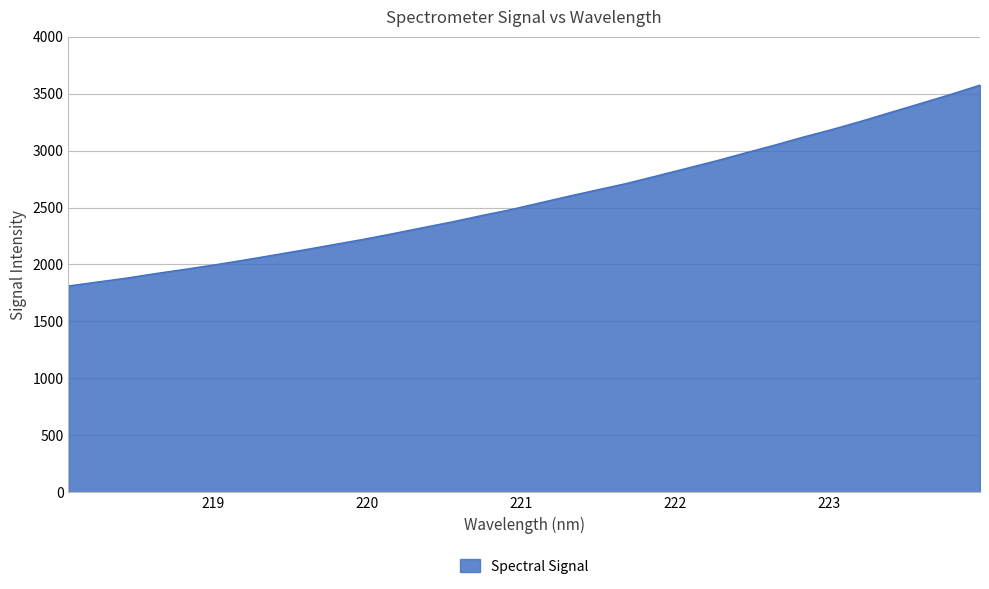

What is the greatest value displayed?

3574.6